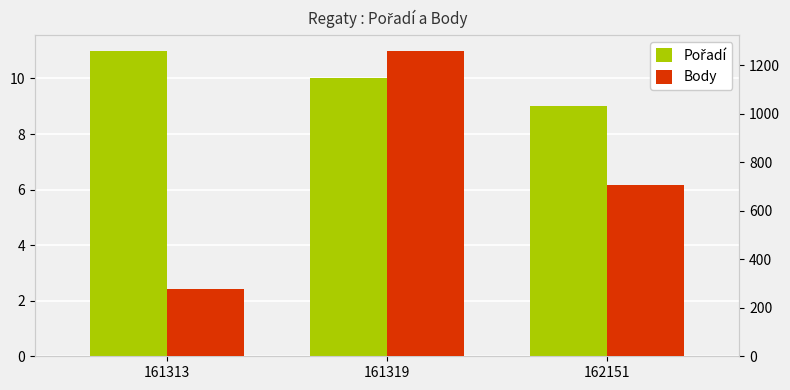

What is the difference between the highest and lowest values at 162151?

698